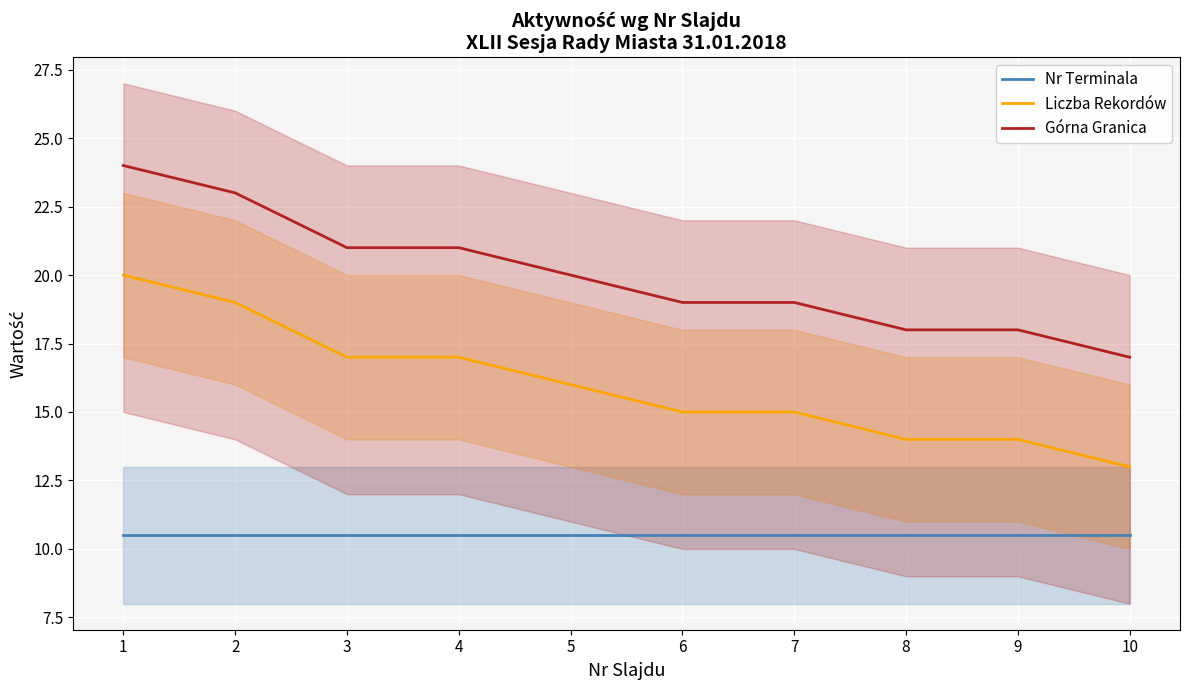

At 5, list the series in order from smallest to largest.

Nr Terminala, Liczba Rekordów, Górna Granica